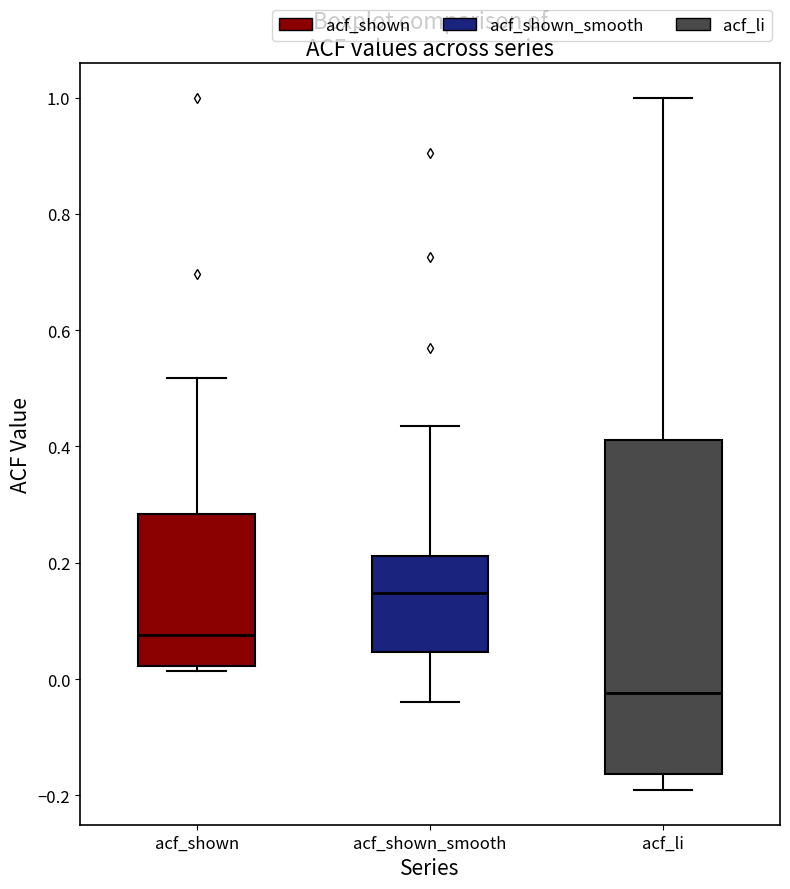

Which box's median line is the highest?

acf_shown_smooth